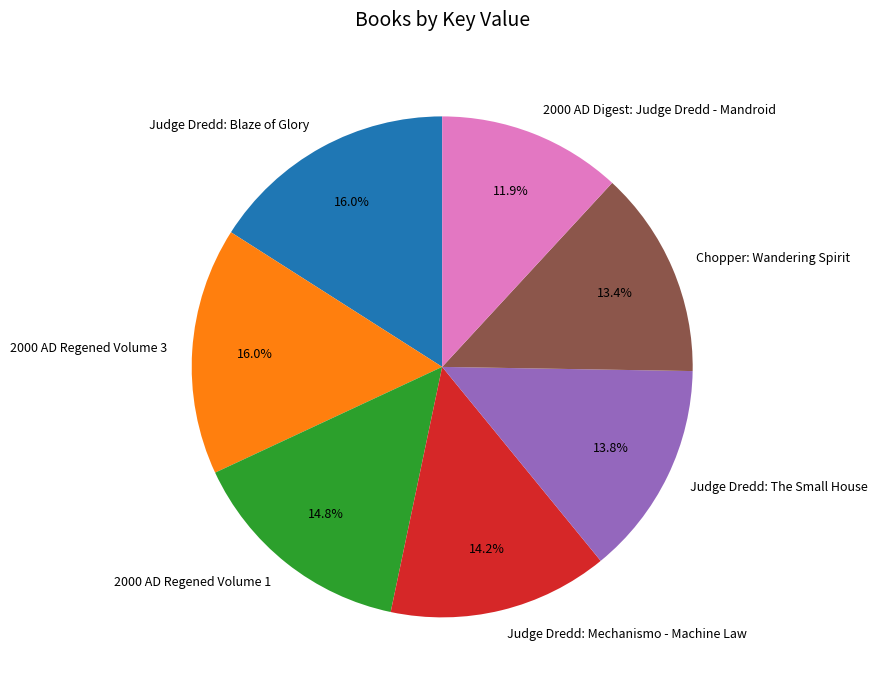

To the nearest percent, what is the combined percentage of 2000 AD Regened Volume 3 and Chopper: Wandering Spirit?

29%